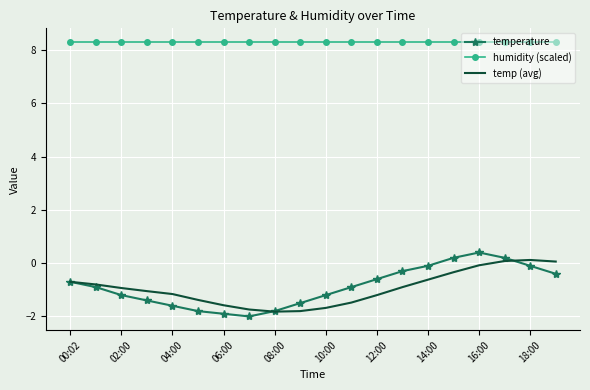

True or false: temperature and humidity (scaled) cross at least once.

False